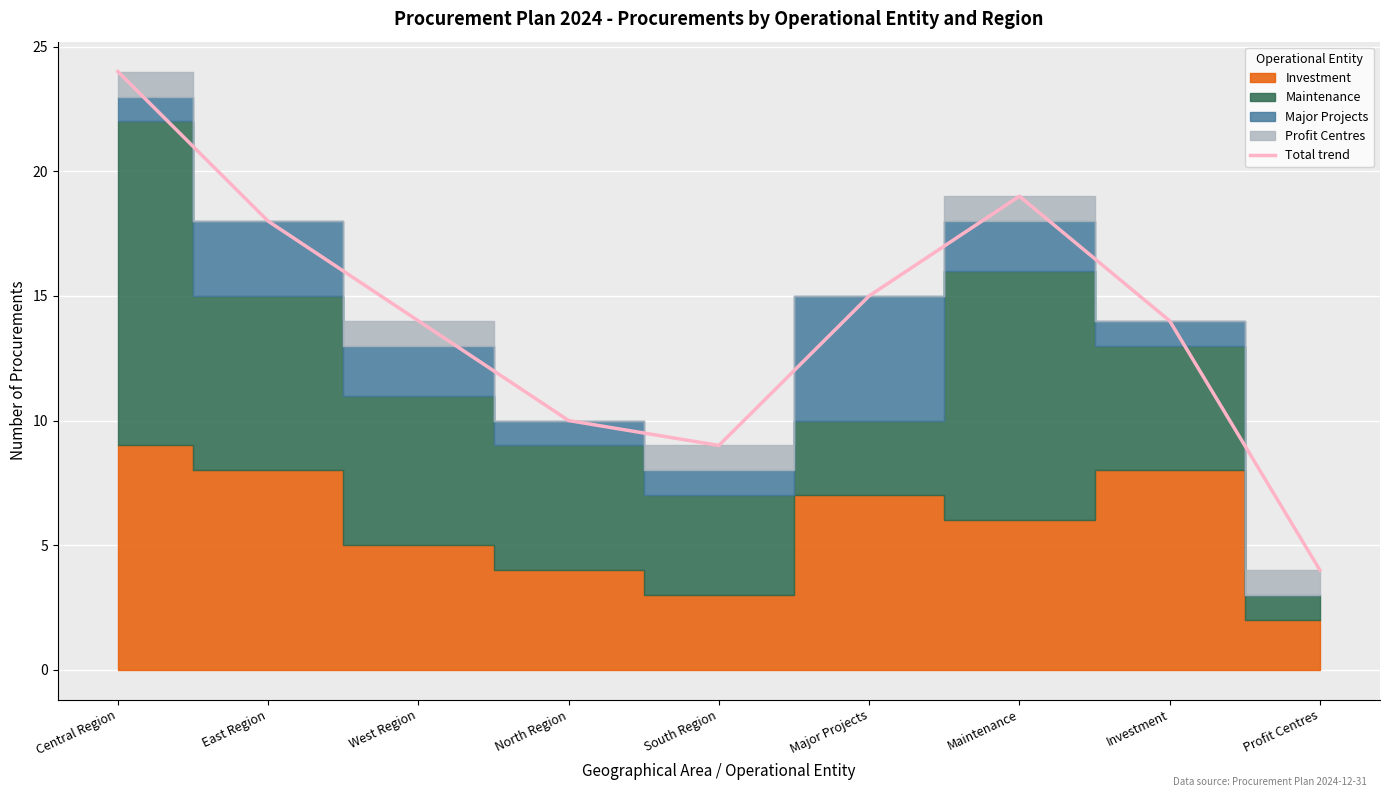

What is the smallest value displayed?

4